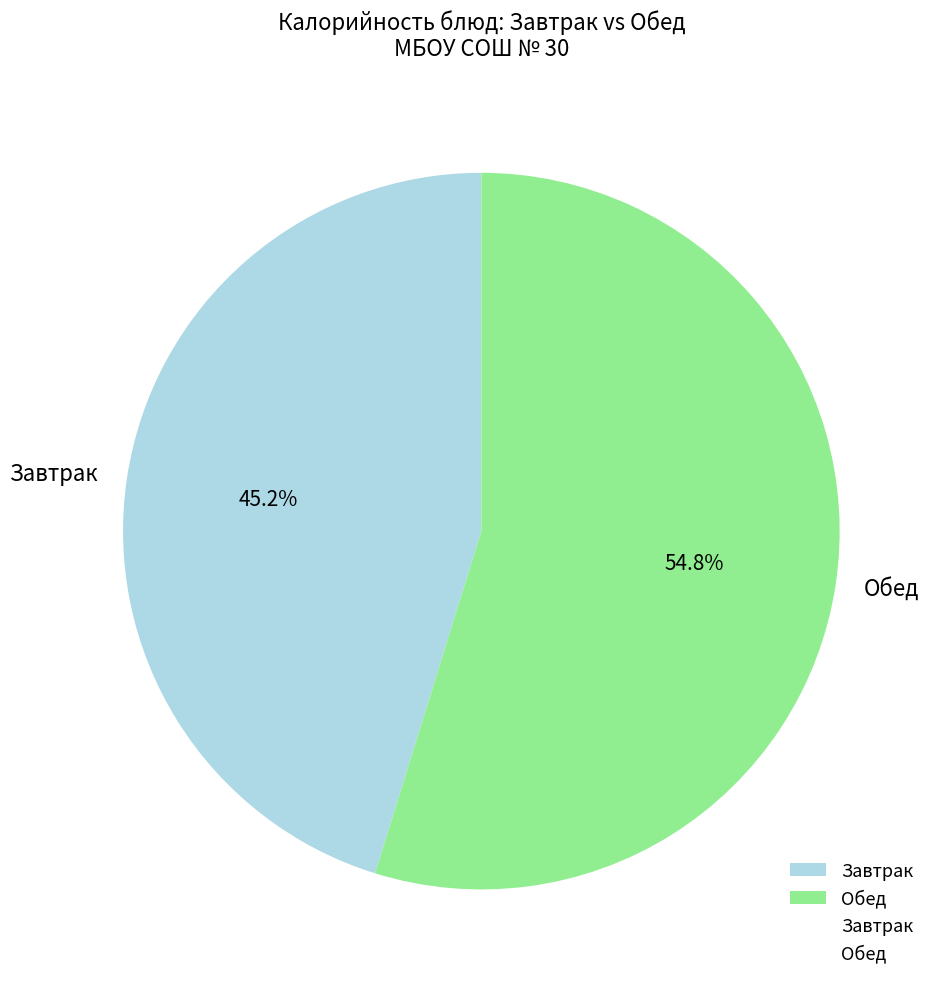

How much of the chart is everything except Завтрак?

54.8%